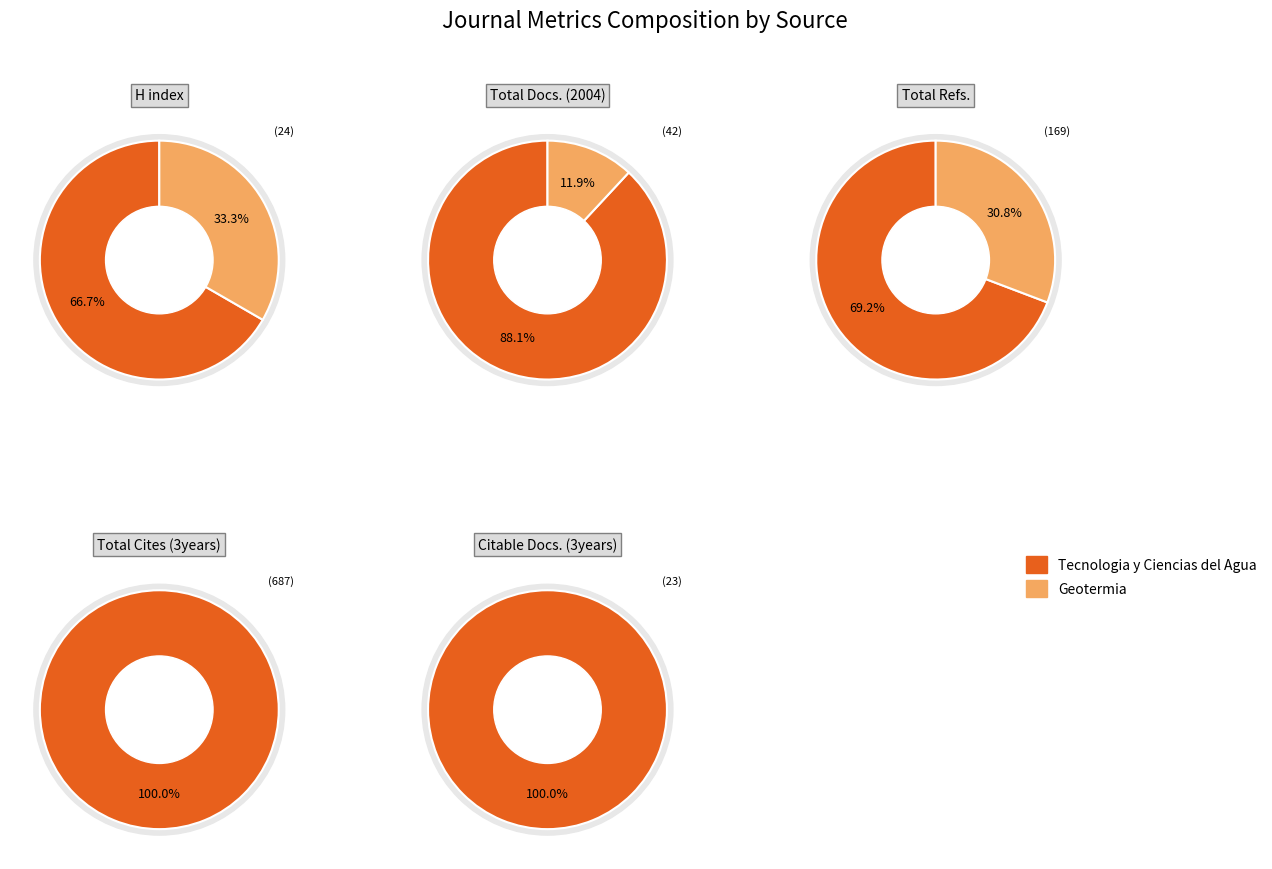

Which slice is the smallest?

Geotermia